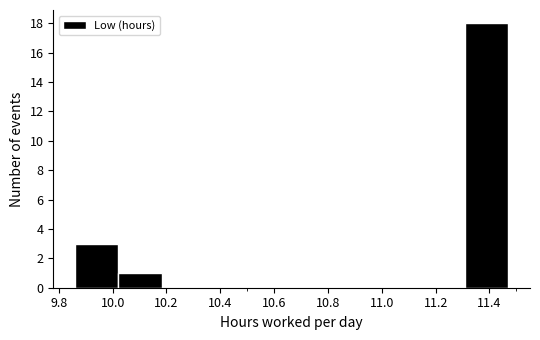

Reading left to right, transcribe this chart: for each bar, give the range it covers on the x-axis and its height. Neither the bar edges nor the heights are printed on the chart, so give them approximately, as read against the axes.

9.86 to 10.02: 3
10.02 to 10.18: 1
10.18 to 10.34: 0
10.34 to 10.50: 0
10.50 to 10.66: 0
10.66 to 10.82: 0
10.82 to 10.98: 0
10.98 to 11.14: 0
11.14 to 11.30: 0
11.30 to 11.48: 18